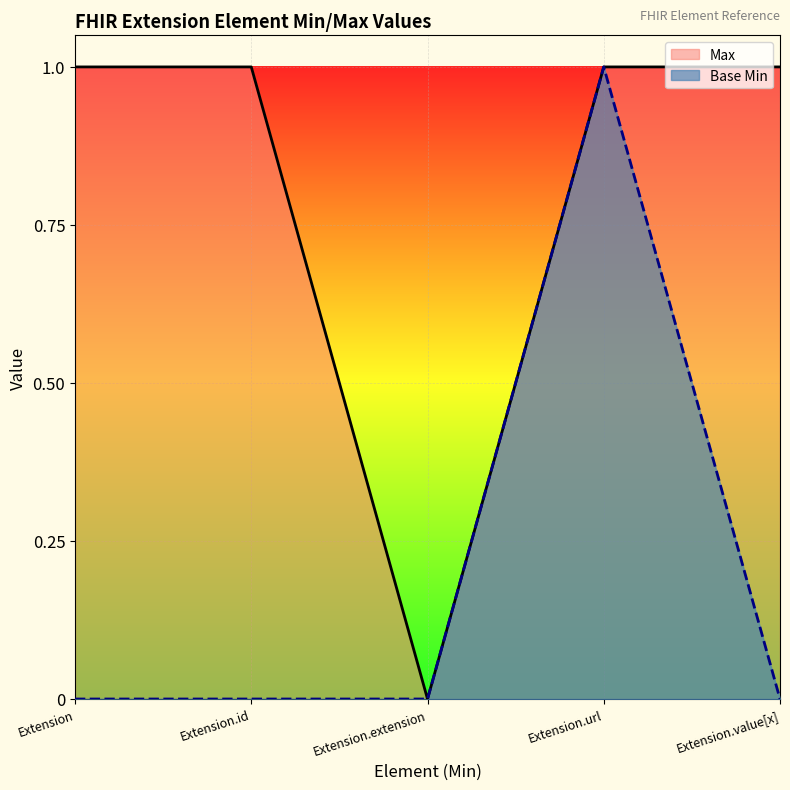

At which label does Base Min reach its minimum?

Extension